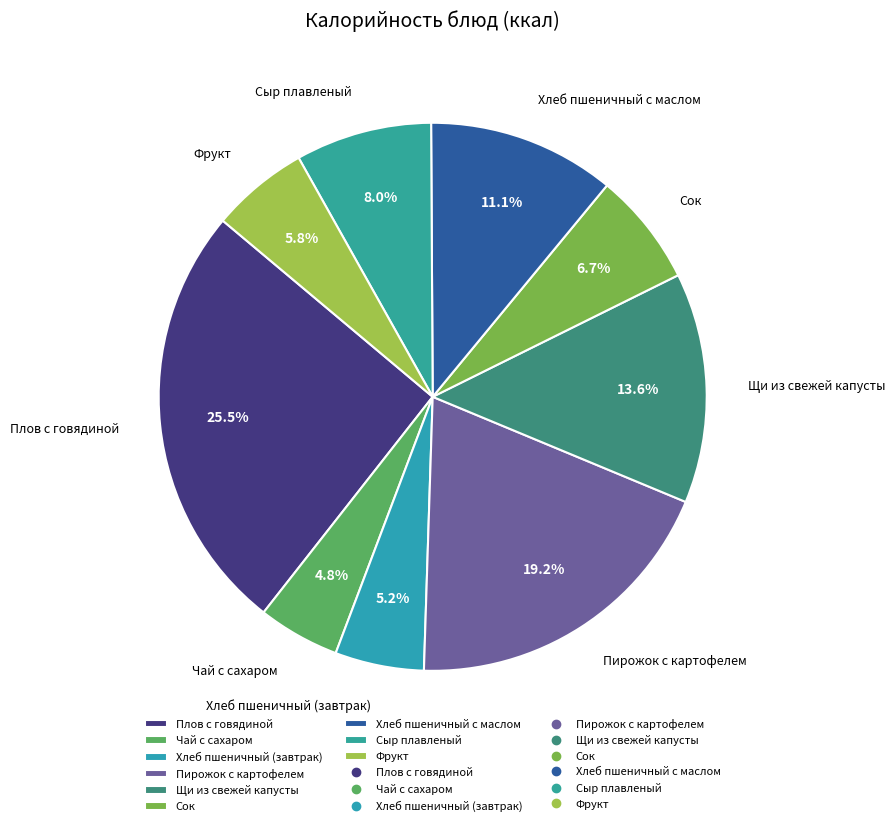

Which category has the biggest portion of the pie?

Плов с говядиной